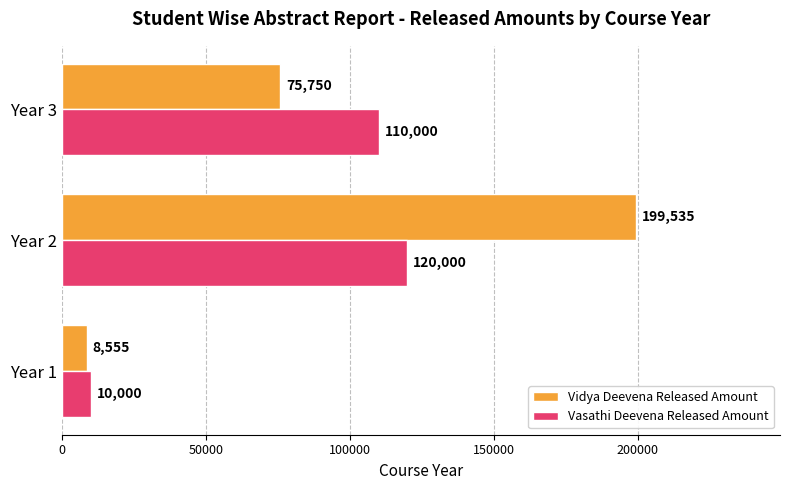

What is the spread (max minus min) of values at Year 1?

1445